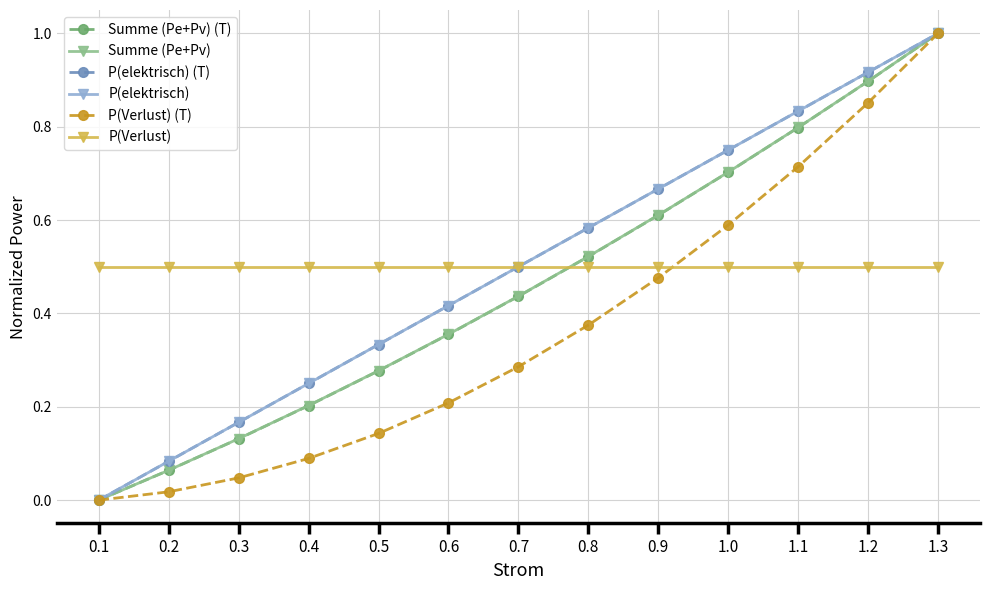

Does the chart have visible grid lines?

Yes